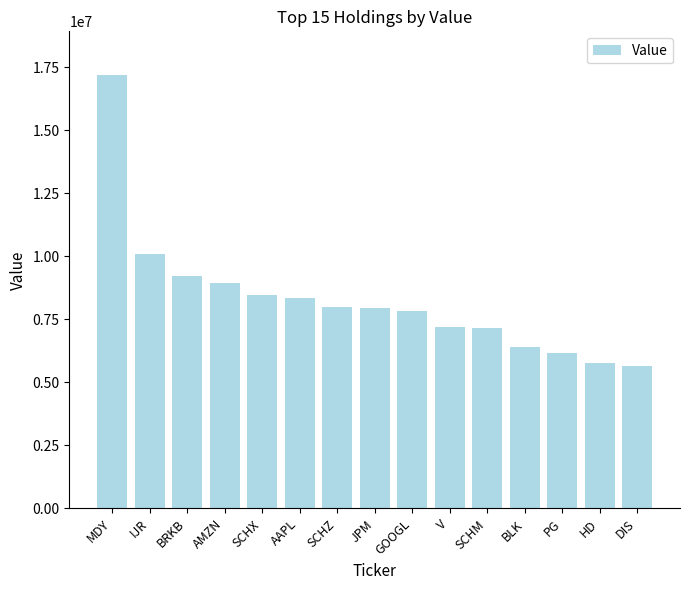

The chart shows a value of 16660738 at IJR. True or false?

False